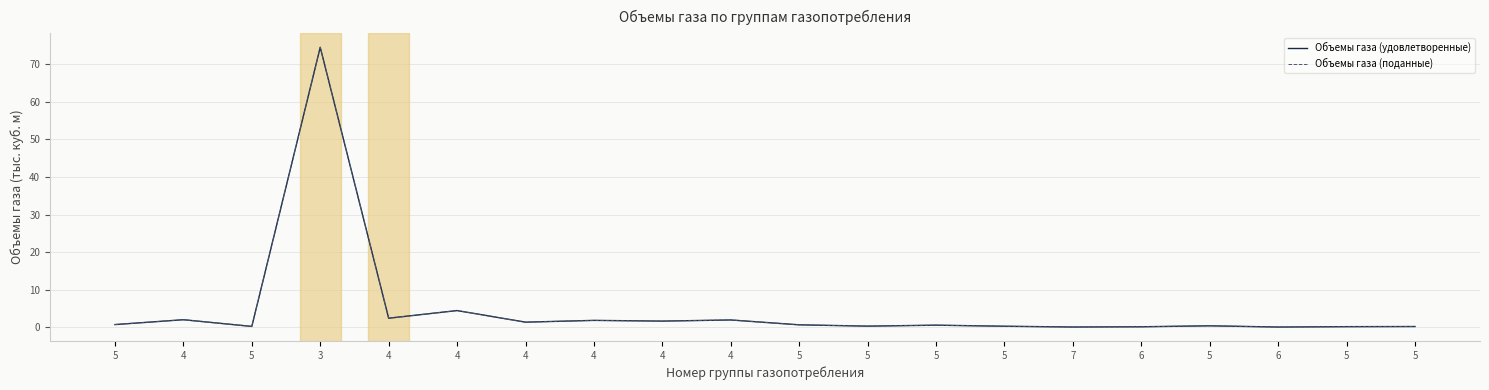

Is this an area chart (filled region under the line)?

No